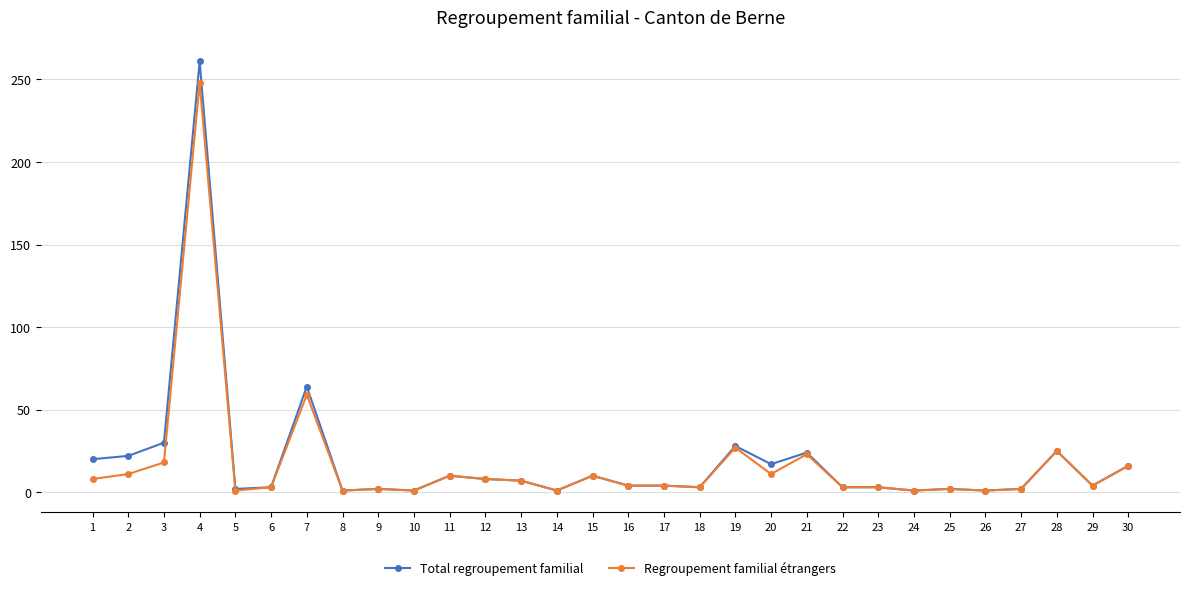

At which label is Total regroupement familial closest to 131?

7